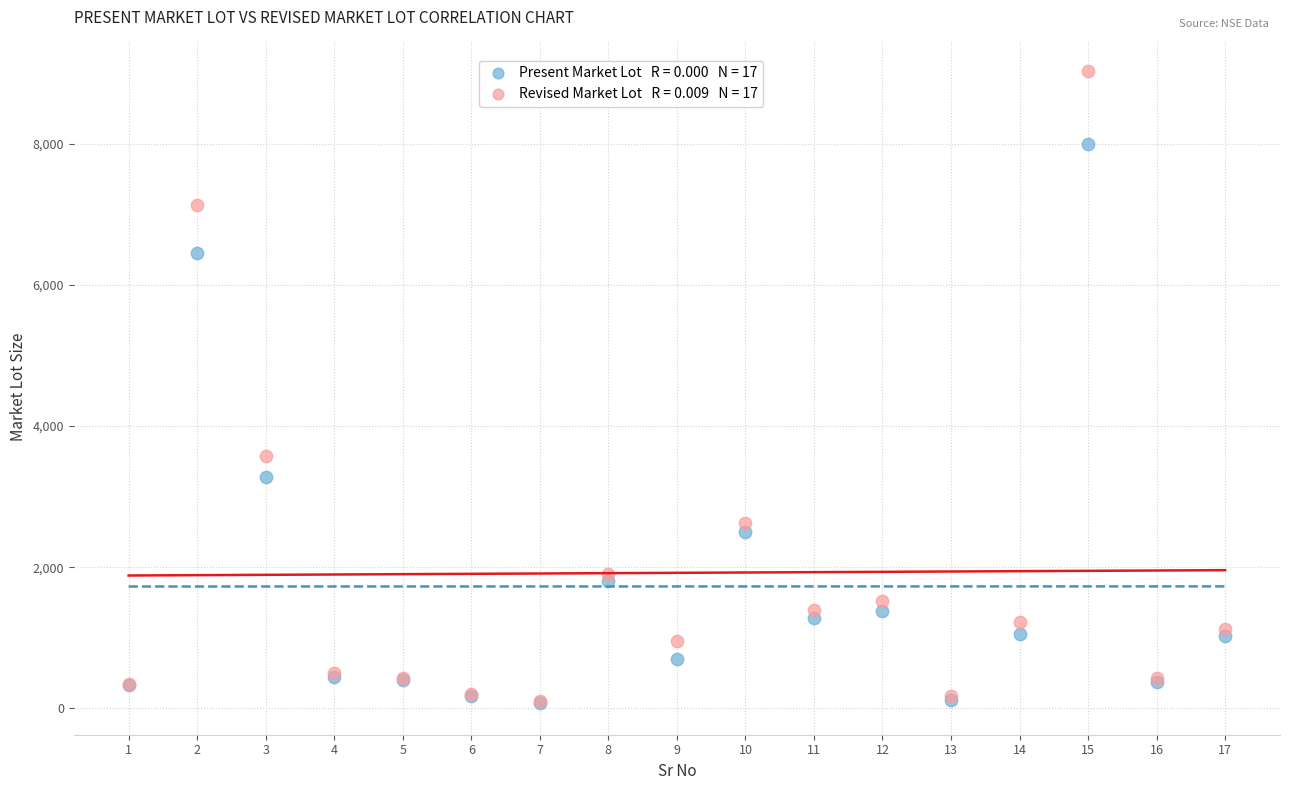

Across all series, what Y value is closest to 4550?

3575